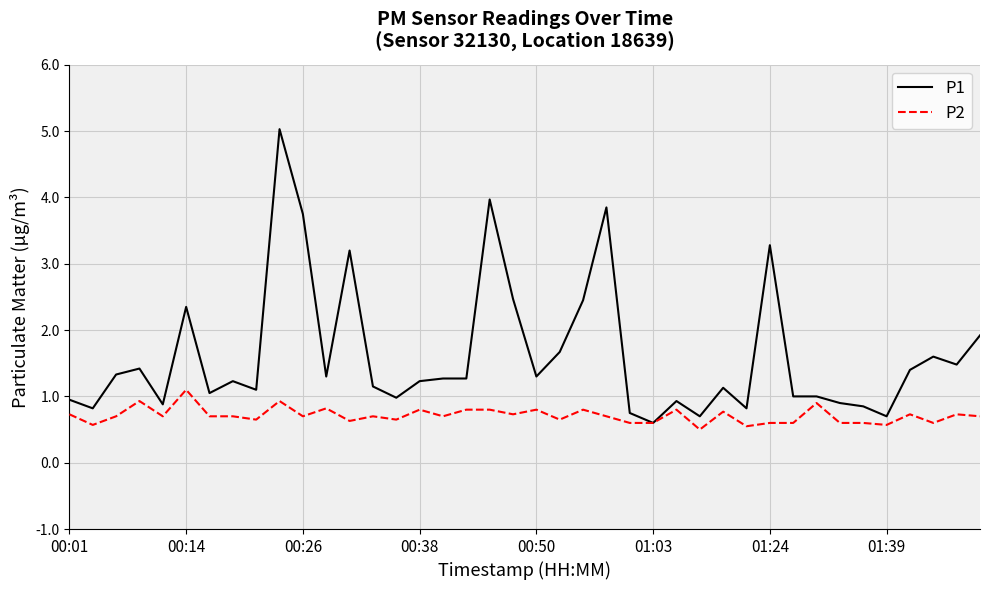

What is the minimum value for P1?

0.6